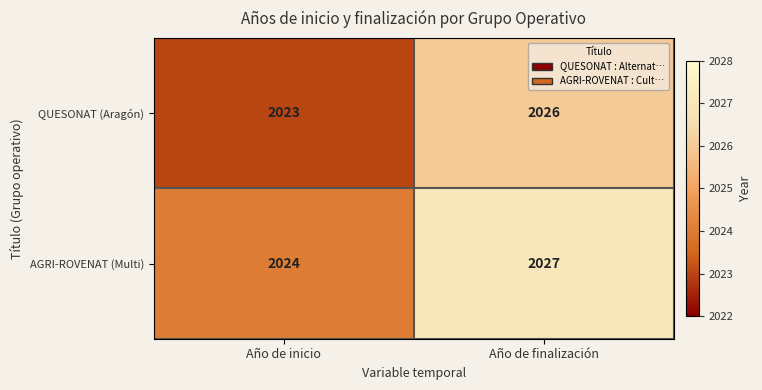

What is the sum of the AGRI-ROVENAT (Multi) values at Año de inicio and Año de finalización?

4051